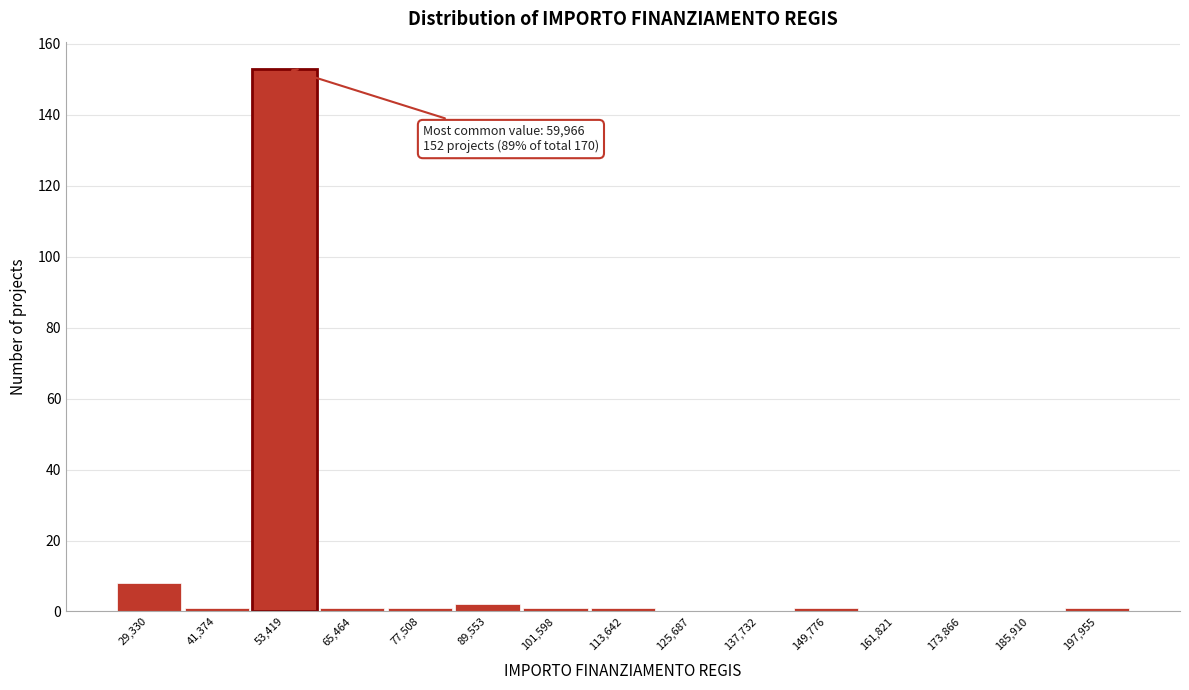

Reading left to right, list all the values displayed in this chart.

29,330=8	41,374=1	53,419=153	65,464=1	77,508=1	89,553=2	101,598=1	113,642=1	125,687=0	137,732=0	149,776=1	161,821=0	173,866=0	185,910=0	197,955=1